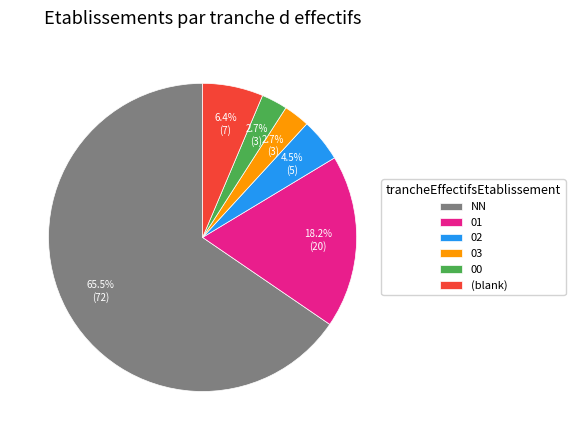

How many segments does this pie chart have?

6